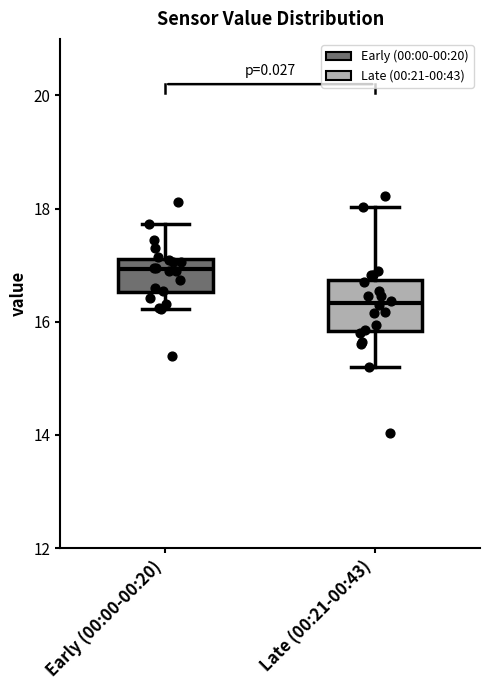

Reading left to right, transcribe this box plot: for each box, give where its median line is, the range the box spans, and where its two whiskers end, as read against the y-axis. The values are not printed on the chart, so give them approximately, as read against the axis.

Early (00:00-00:20): median 17.0, box 16.6 to 17.2, whiskers 16.2 to 17.8
Late (00:21-00:43): median 16.4, box 15.8 to 16.8, whiskers 15.2 to 18.0